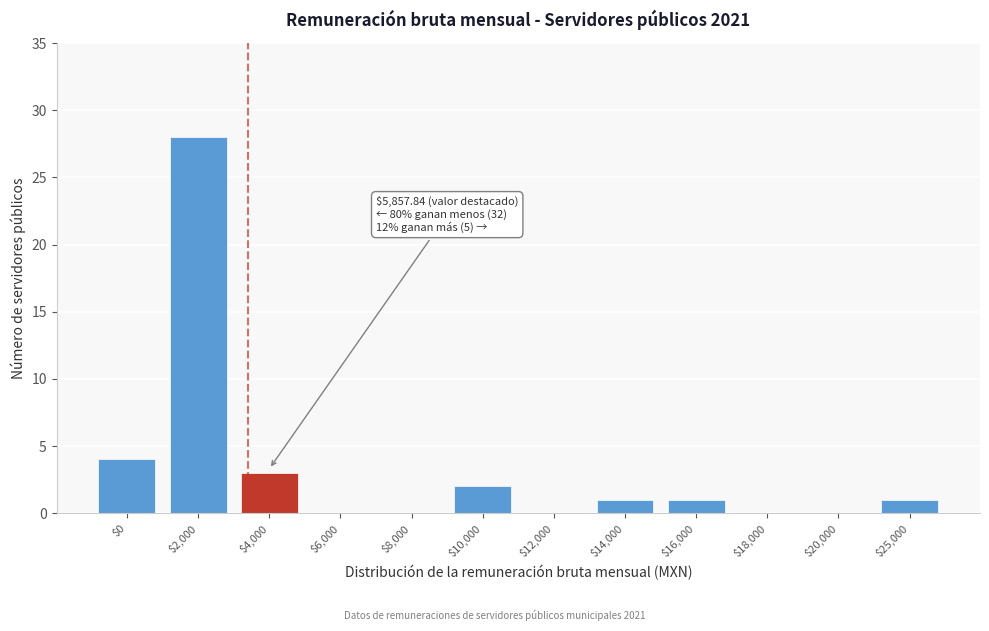

True or false: the data shows 0 at $8,000.

True